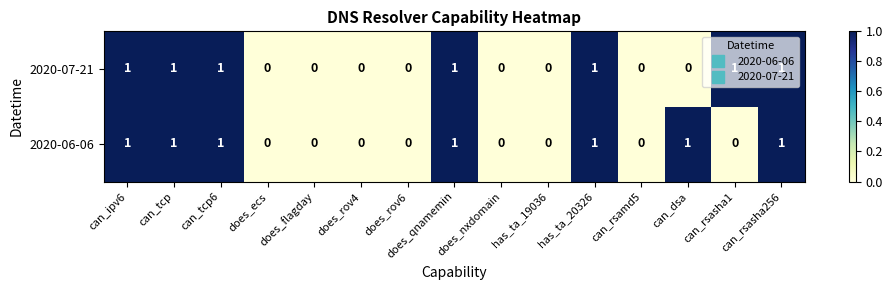

What is the sum of all 2020-07-21 values?

7